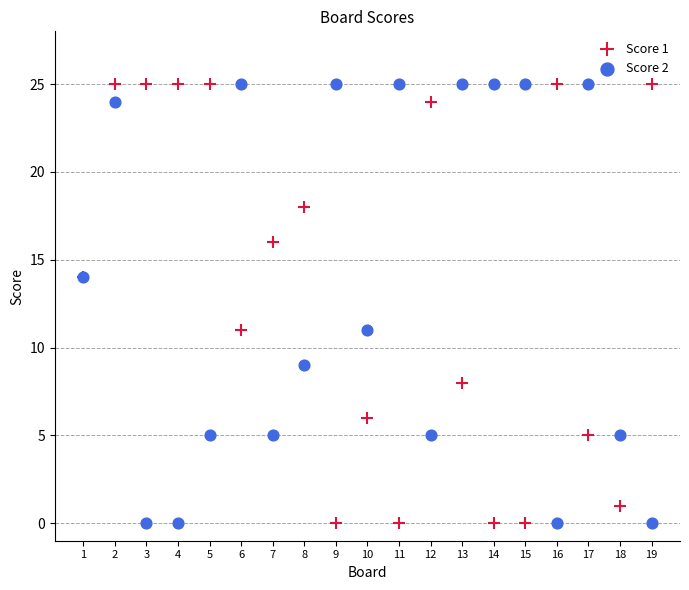

What is the X range (max minus min) for the scatter plot?

18